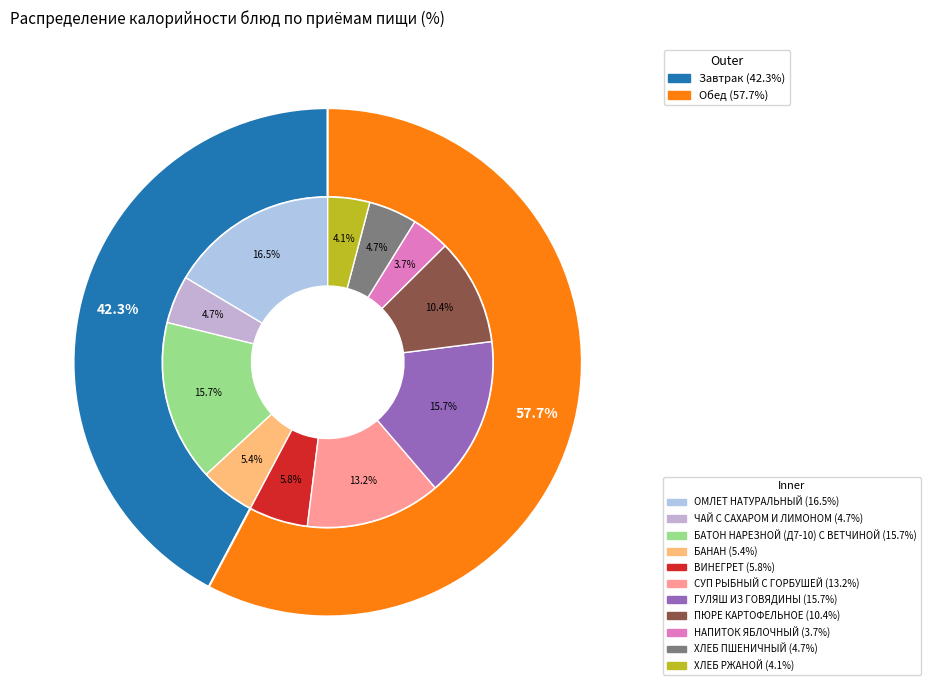

To the nearest percent, what is the difference between the largest and smallest slice percentages?

13%